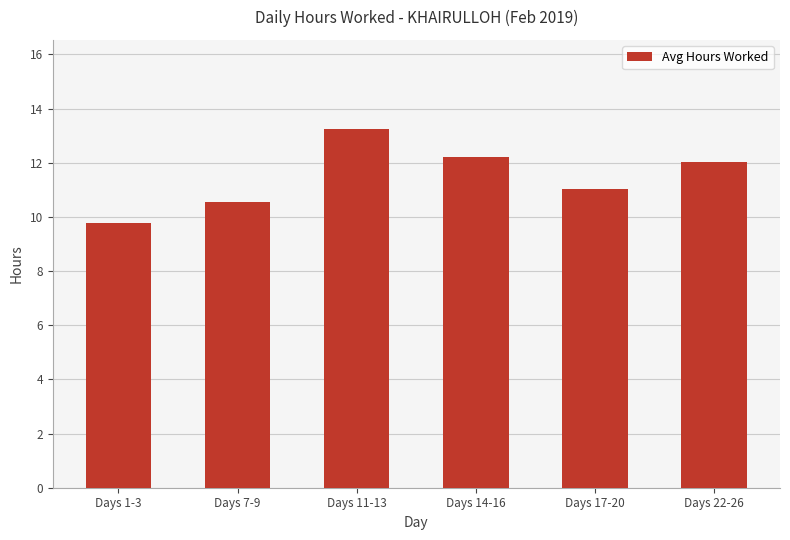

At which label does the data first exceed 12?

Days 11-13